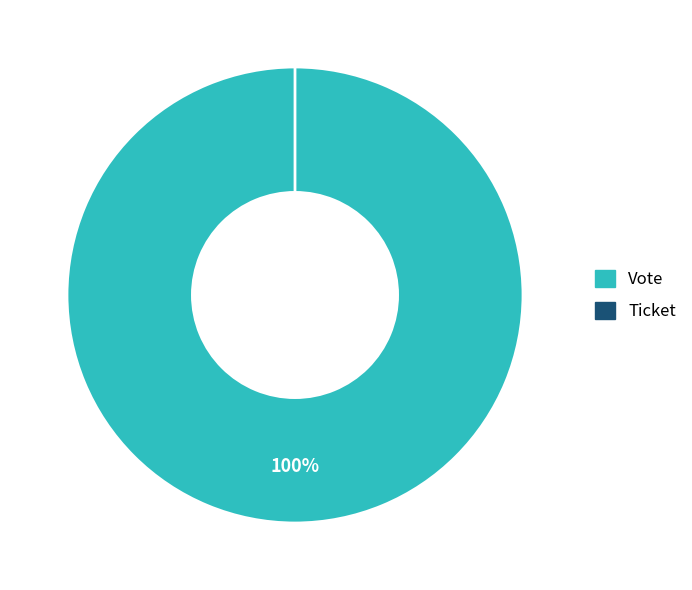

To the nearest percent, what is the combined percentage of Ticket and Vote?

100%